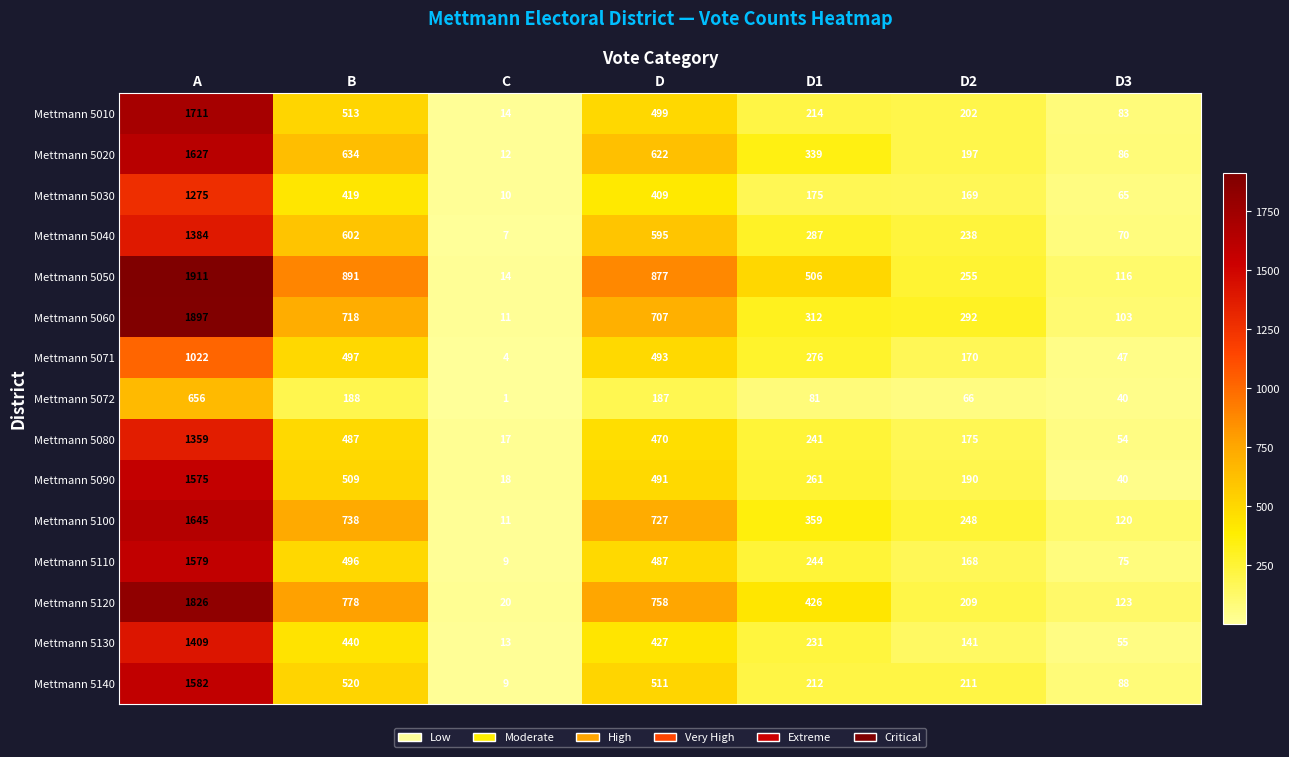

At which label is Mettmann 5090 closest to 796?

B